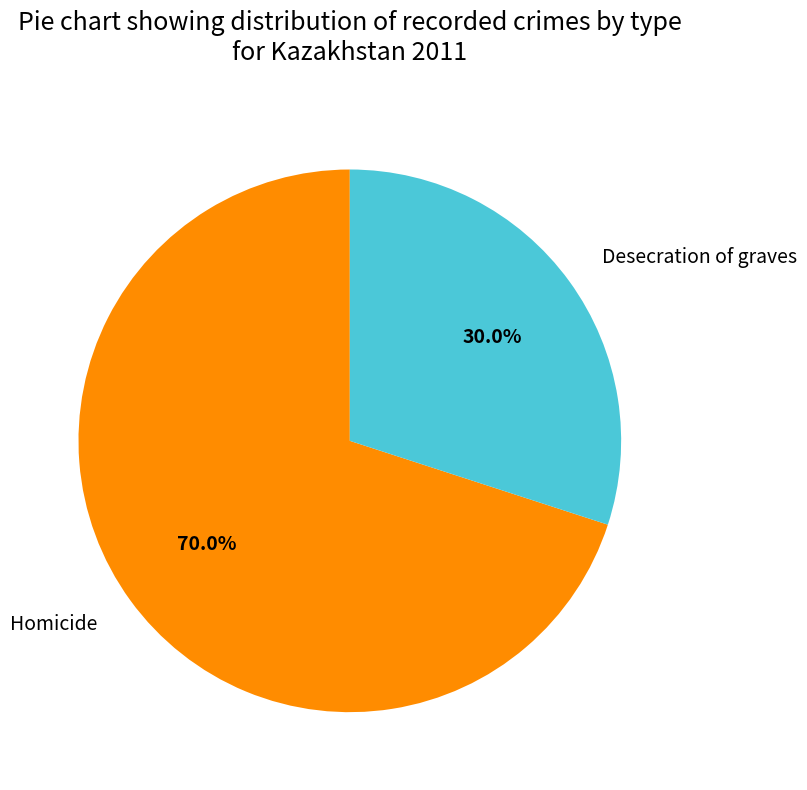

Rank the categories by value from highest to lowest.

Homicide, Desecration of graves